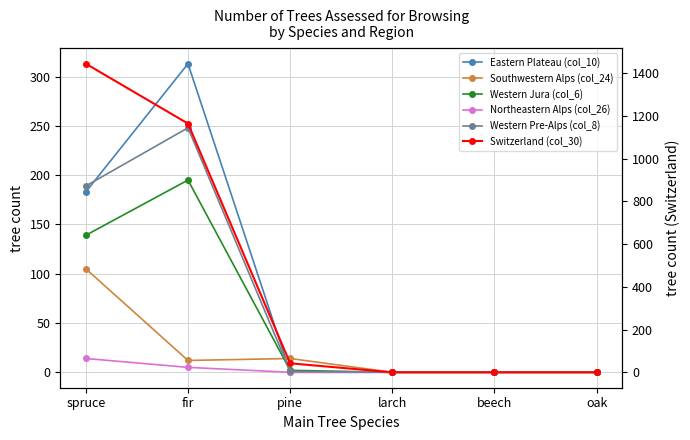

Rank the categories by Western Pre-Alps (col_8) value from lowest to highest.

larch, beech, oak, pine, spruce, fir